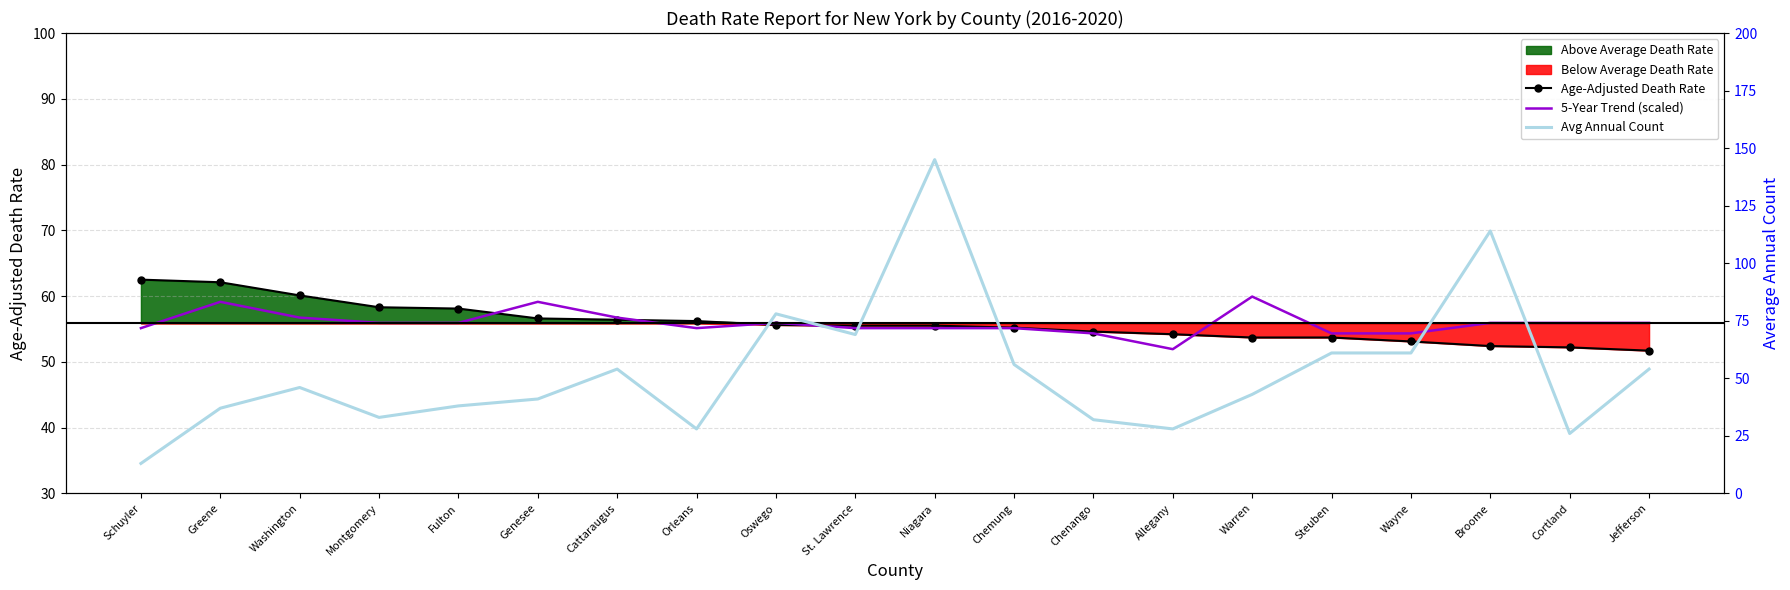

After their last crossing, which series has the higher values: 5-Year Trend (scaled) or Age-Adjusted Death Rate?

5-Year Trend (scaled)